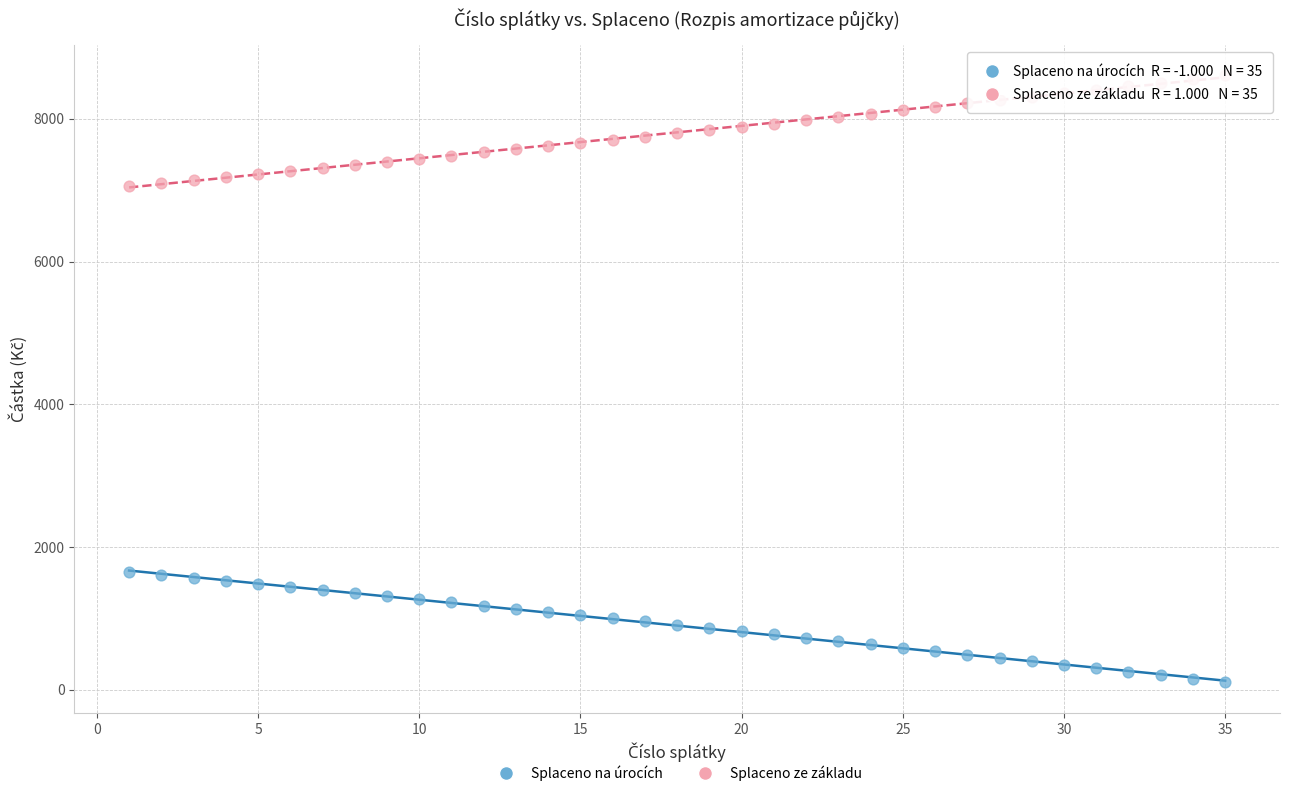

Across all data points, what is the range of Y values (max minus min)?

8505.9